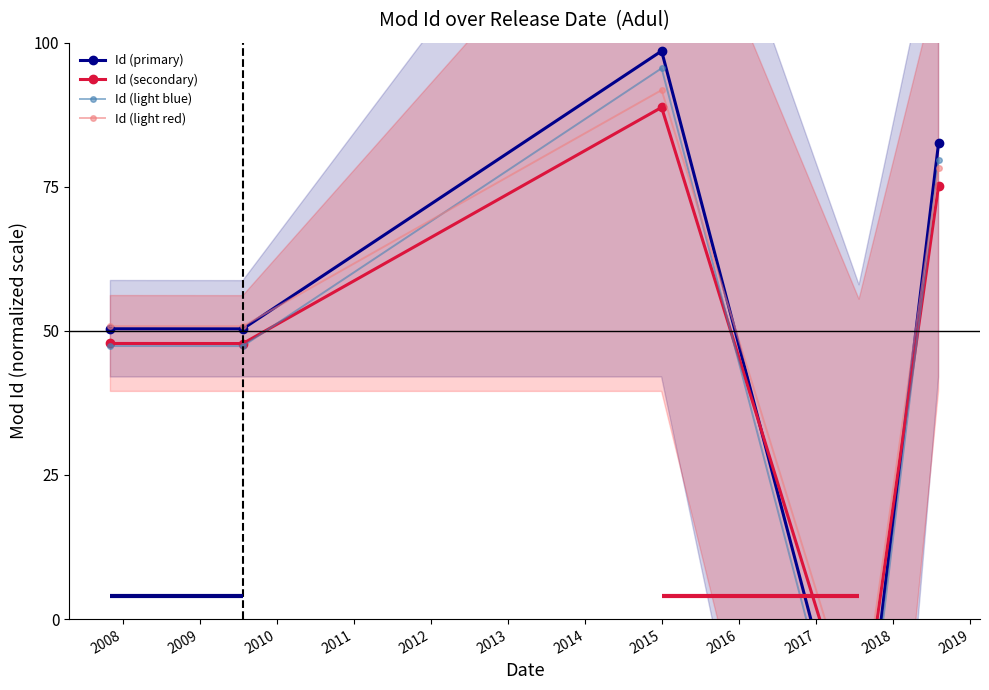

How many data points in Id (primary) are less than 50?

1